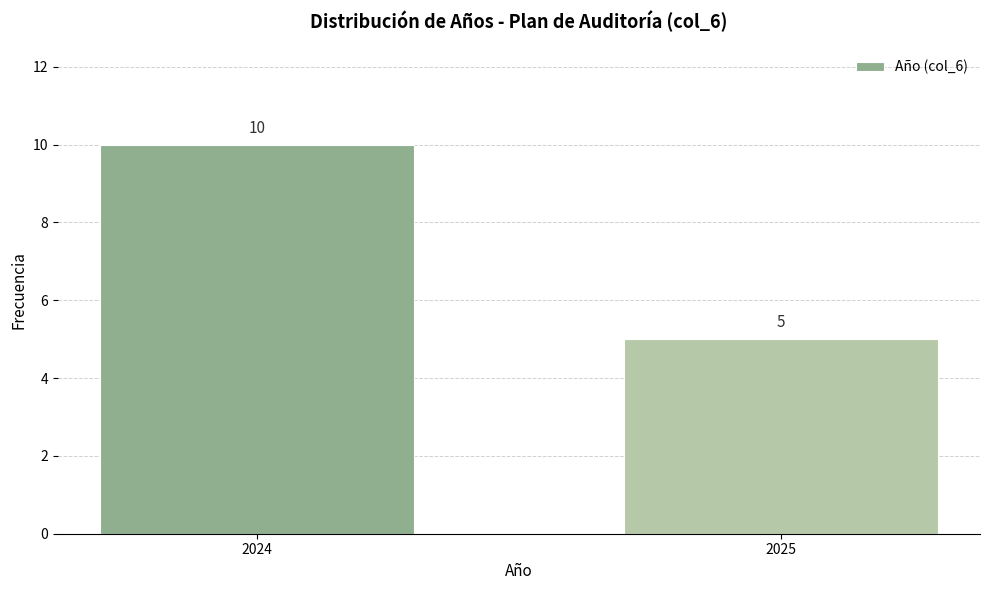

Reading left to right, transcribe all the data shown in this chart.

2024=10	2025=5